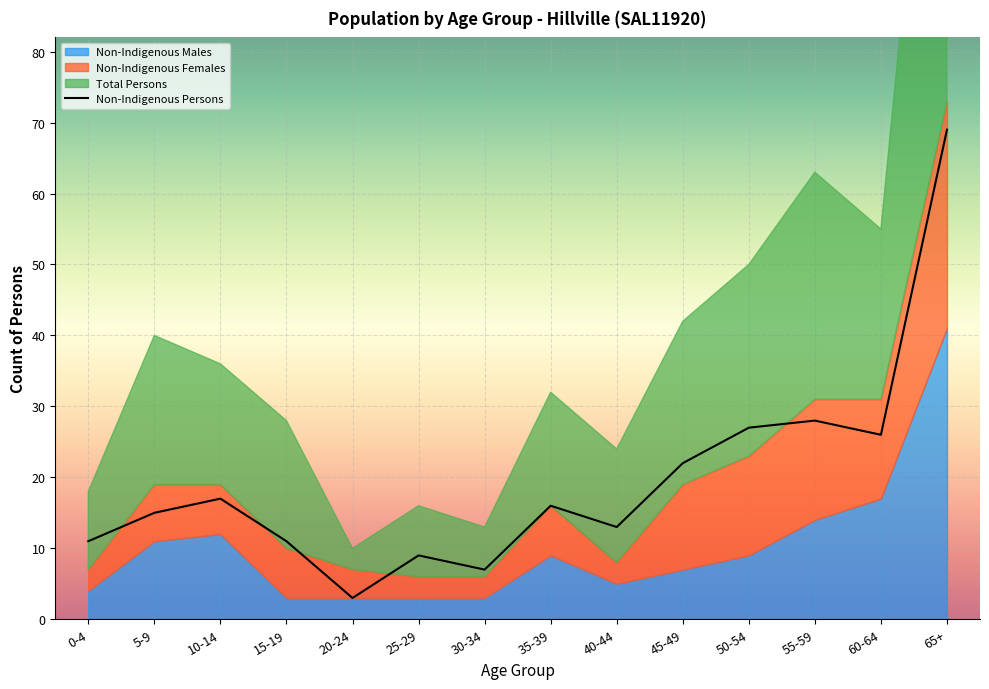

How many categories are shown in the chart?

14